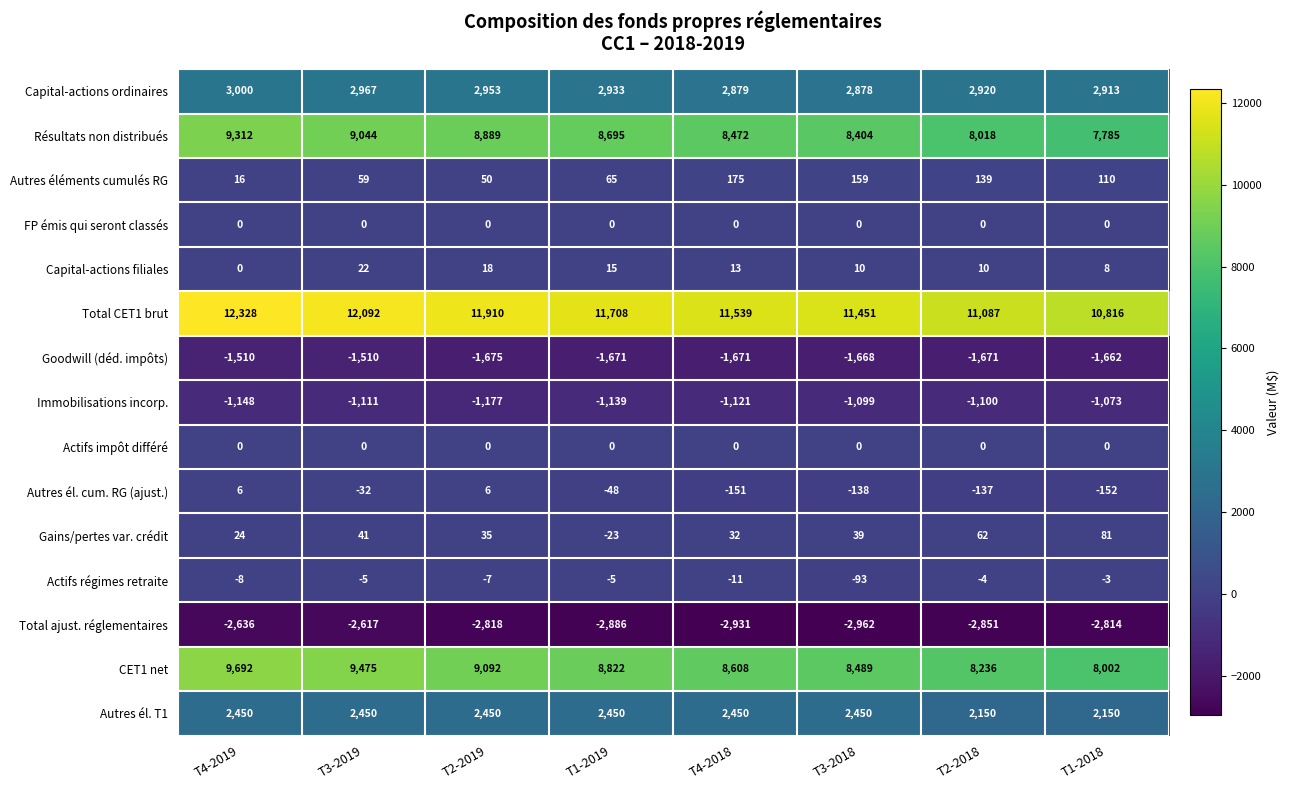

Which series has the largest total across all categories?

Total CET1 brut